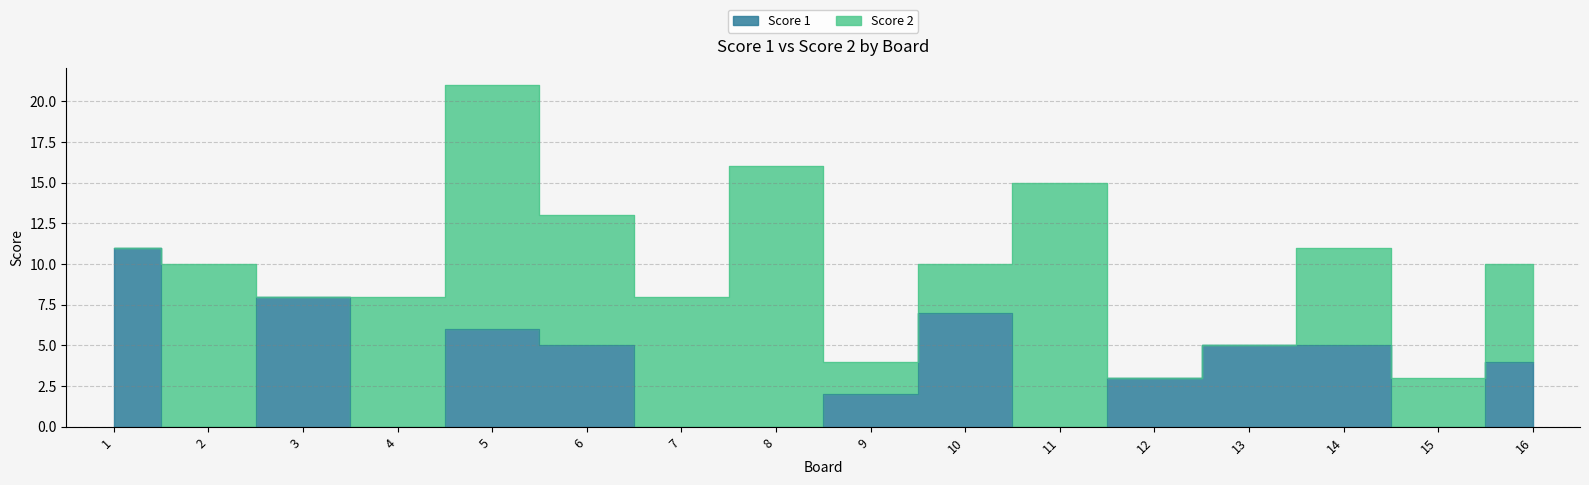

How many interior local peaks (higher than both neighbors) does the data have?

3